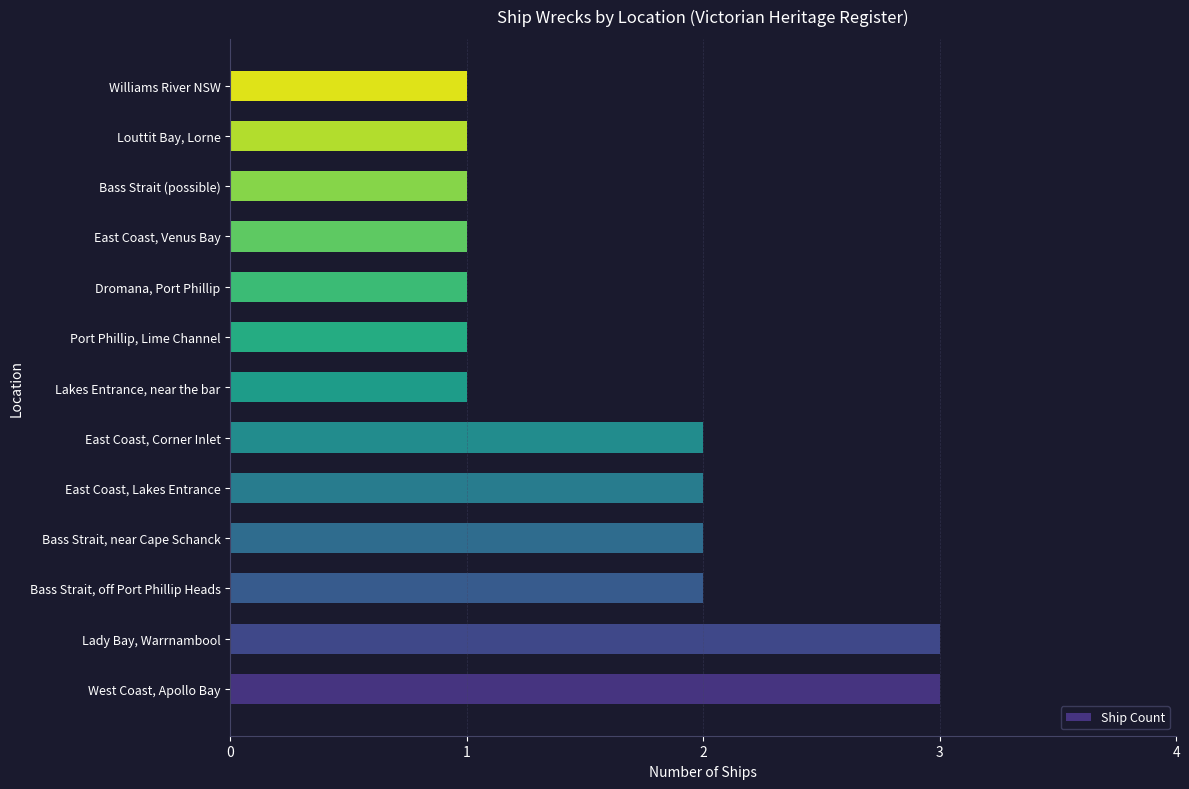

What is the sum of all values?

21